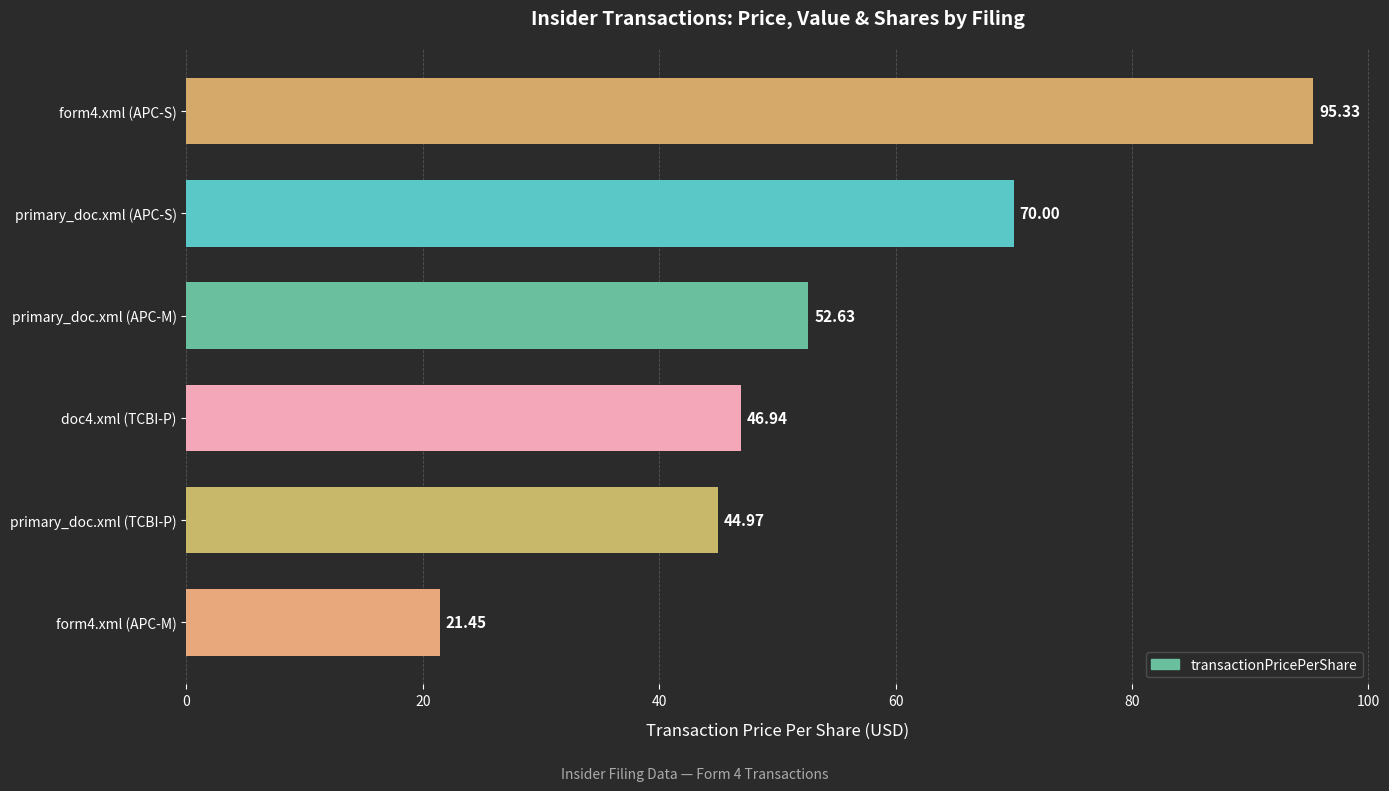

Are the bars grouped side by side (vs. stacked)?

No